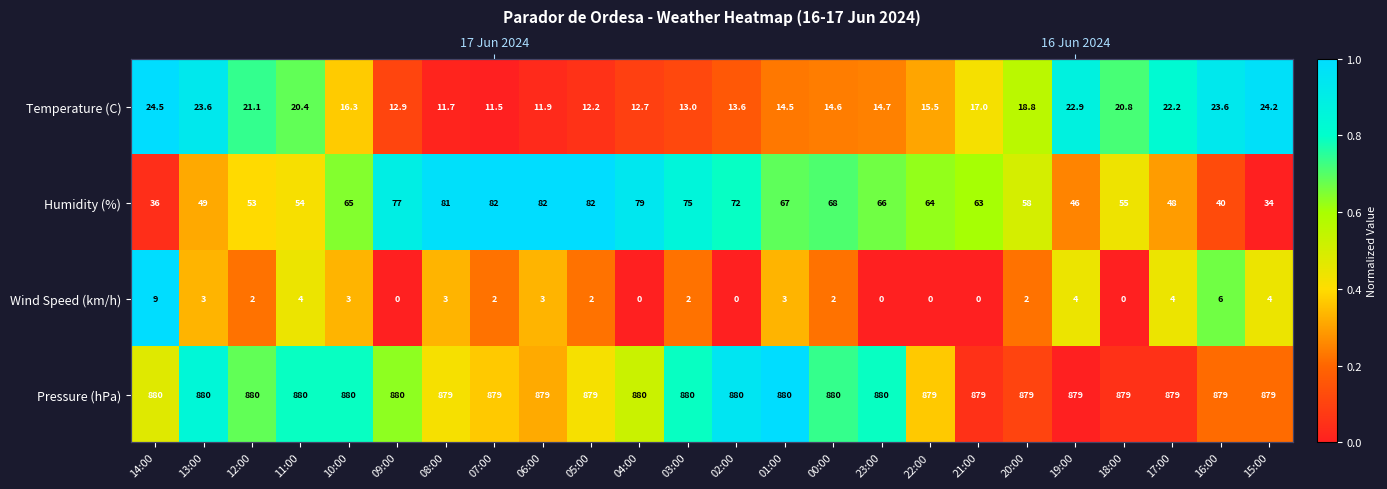

What is the total value across all series at 14:00?

2.5